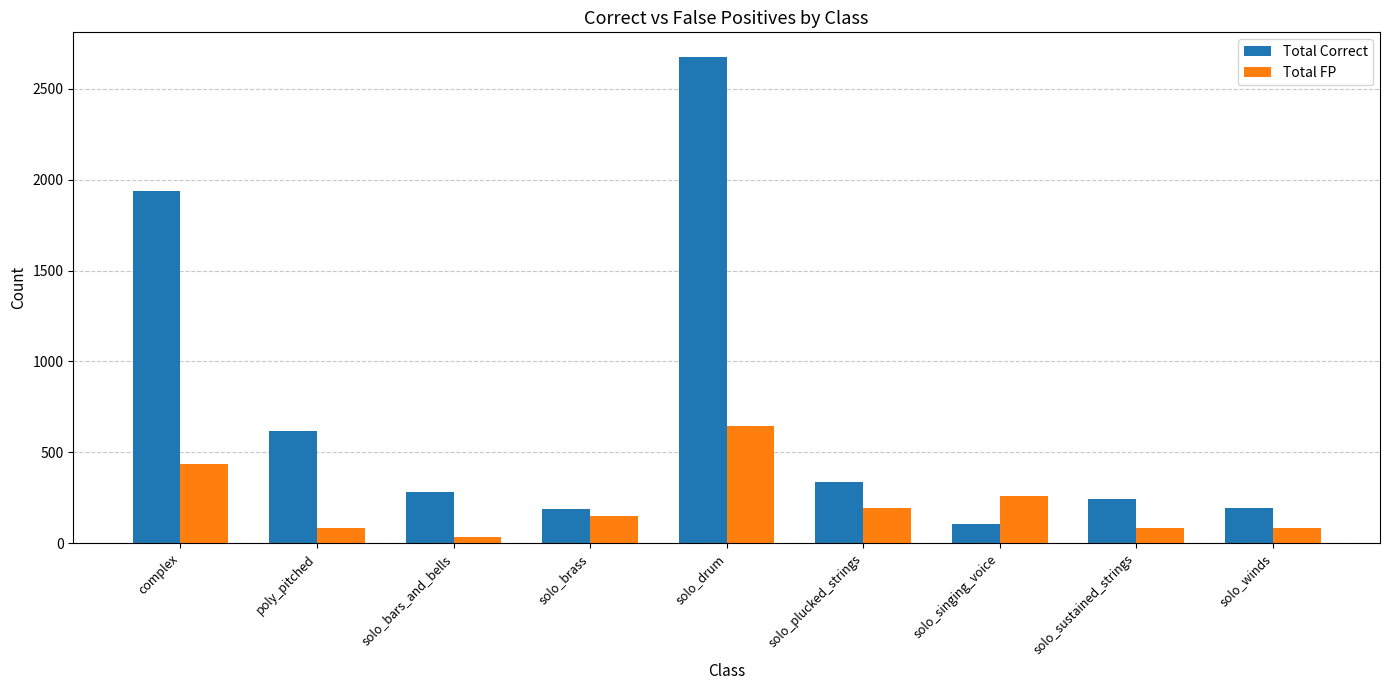

Between solo_bars_and_bells and solo_plucked_strings, which series saw the biggest shift?

Total FP